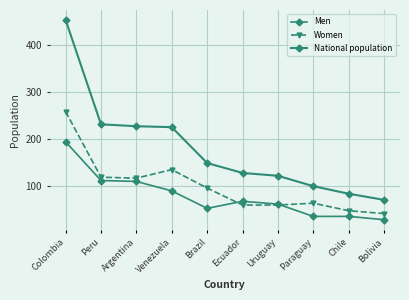

Reading right to left, list all the values displayed in this chart.

Men: 29	36	36	62	68	53	90	110	112	194
Women: 42	48	64	60	60	96	135	117	119	258
National population: 71	84	100	122	128	149	225	227	231	452